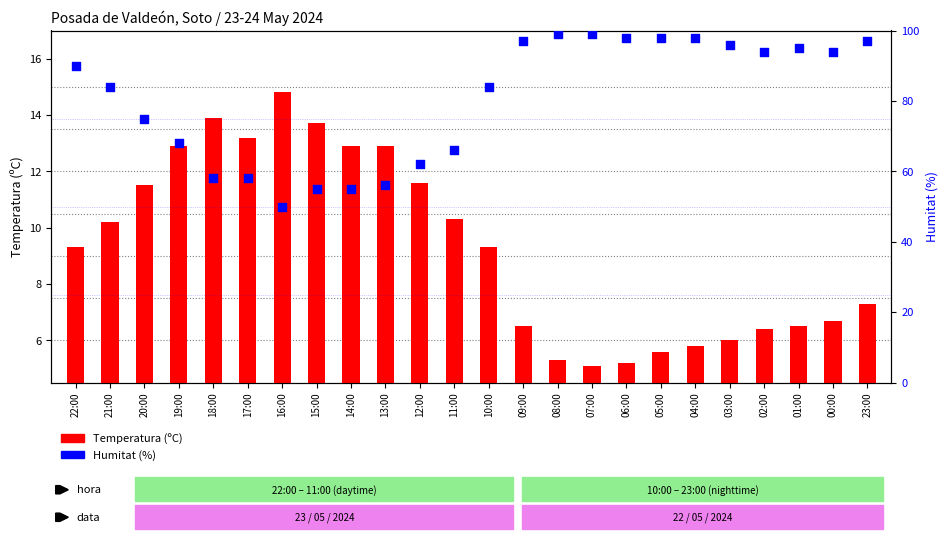

What are all the series names shown in the legend?

Temperatura (ºC), Humitat (%)